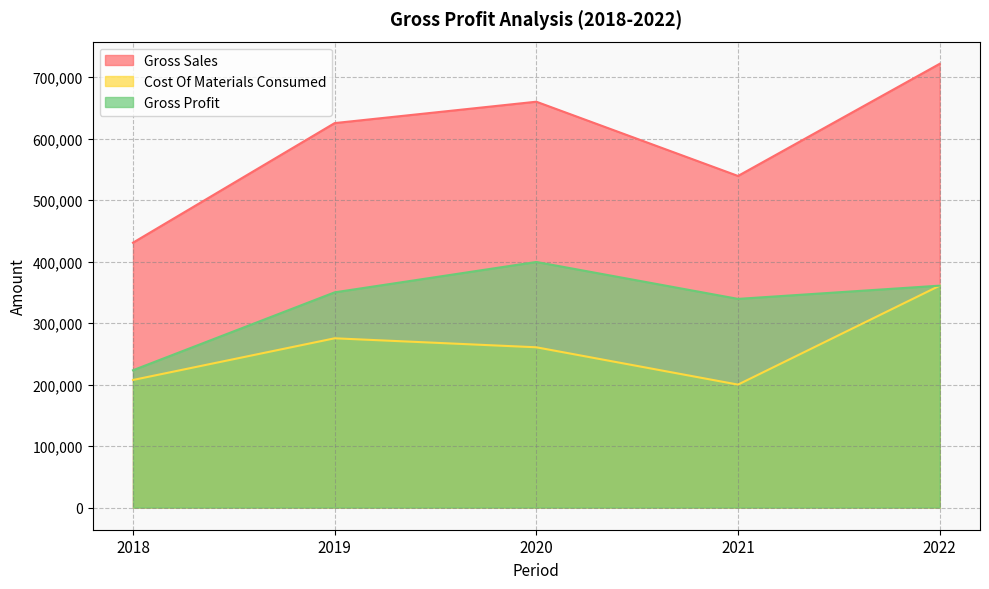

Reading right to left, transcribe all the data shown in this chart.

Gross Sales: 721634	539238	659997	625212	430731
Cost Of Materials Consumed: 360784	199915	260621	275237	207448
Gross Profit: 360850	339323	399376	349975	223283